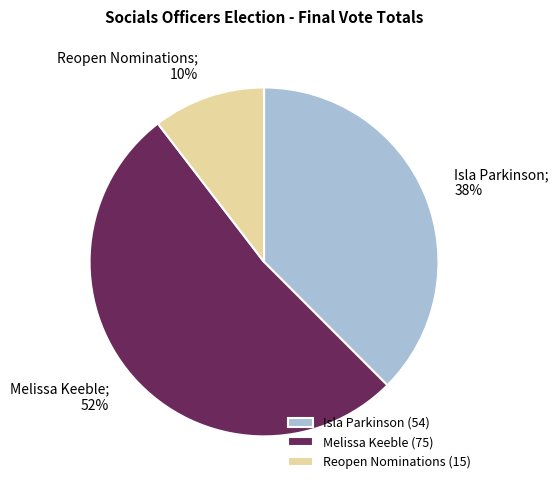

What is the ratio of the value at Reopen Nominations to the value at Isla Parkinson?

0.3